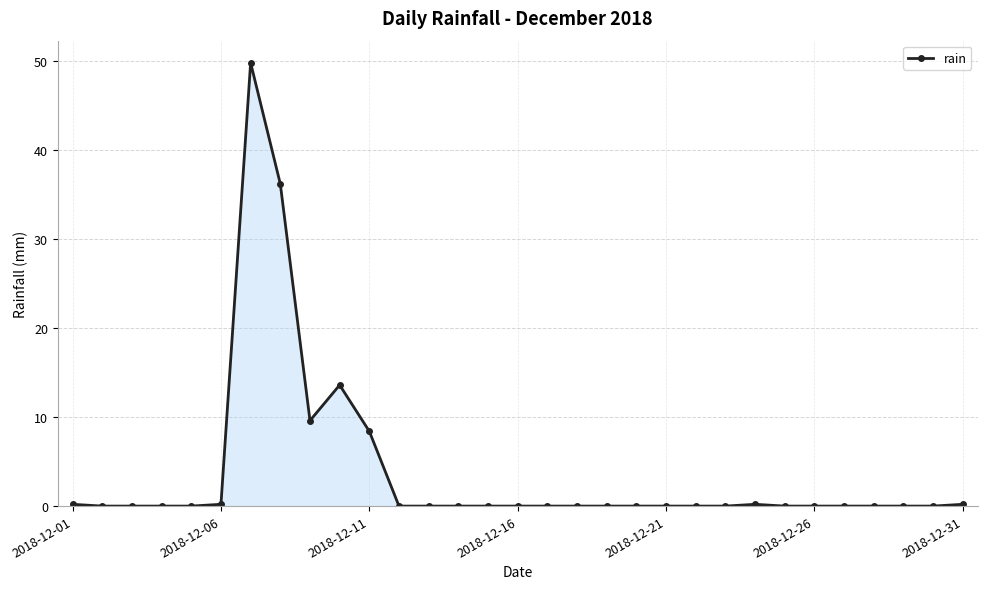

What is the greatest value displayed?

49.8